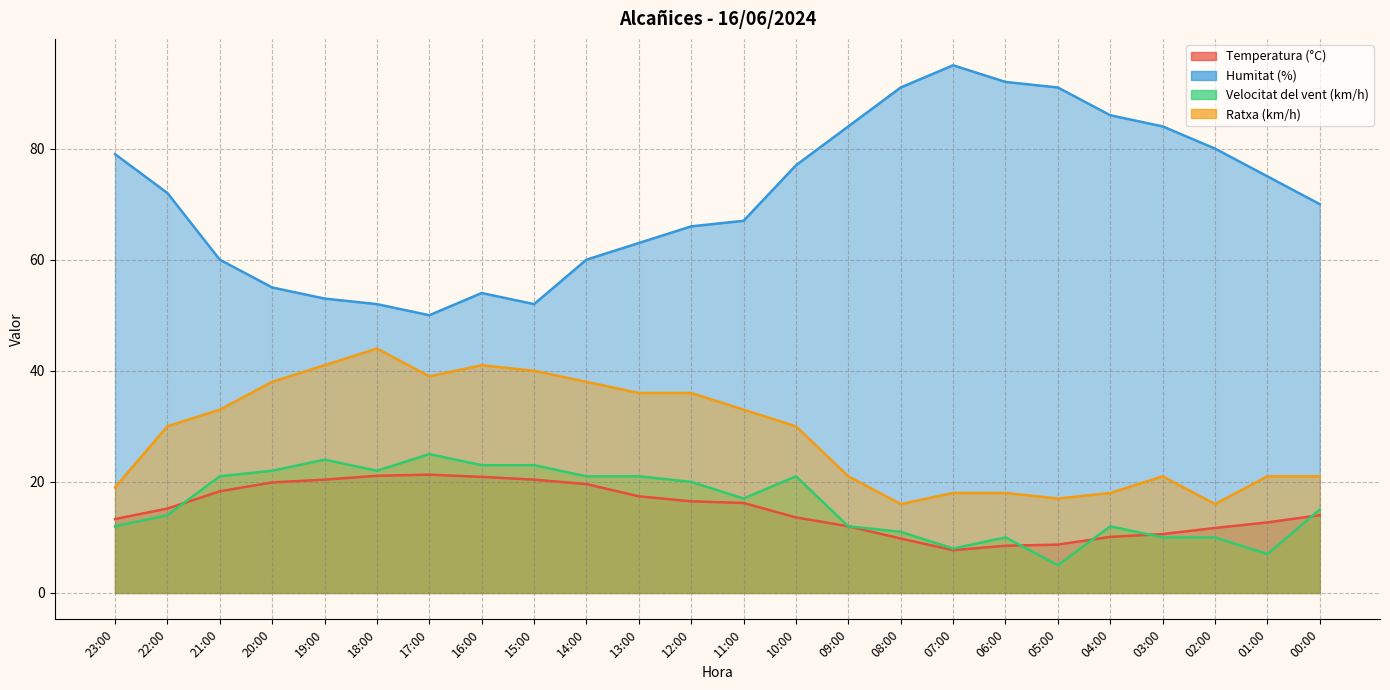

How many series are shown in this chart?

4